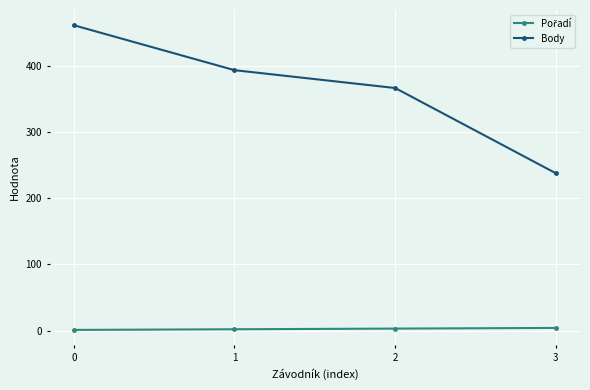

At how many categories does at least one series exceed 46?

4